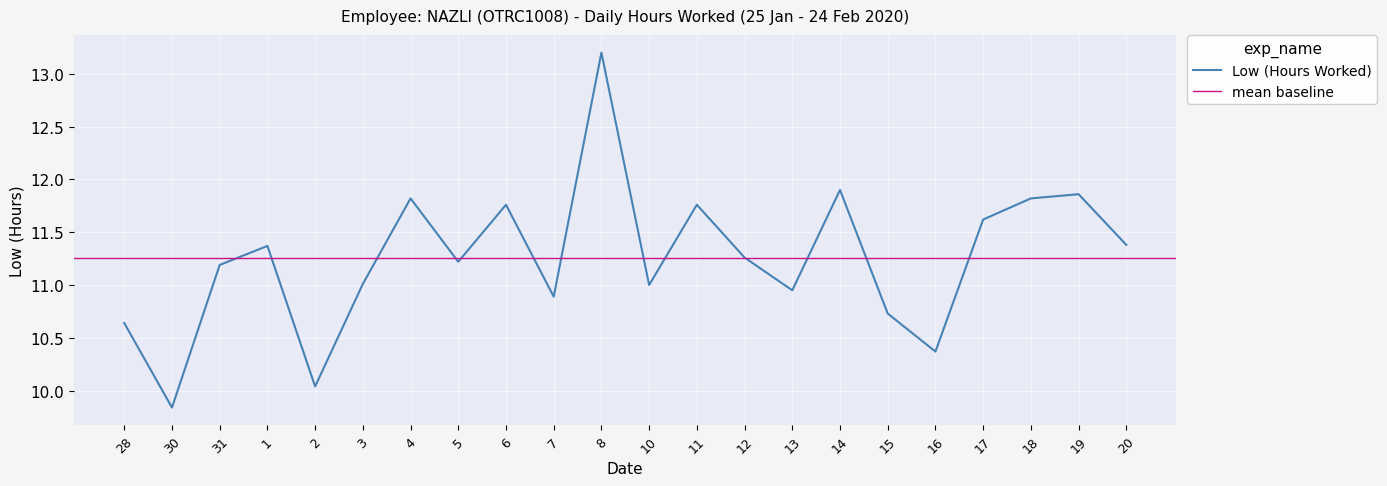

What is the sum of the values at 5 and 16?

21.6